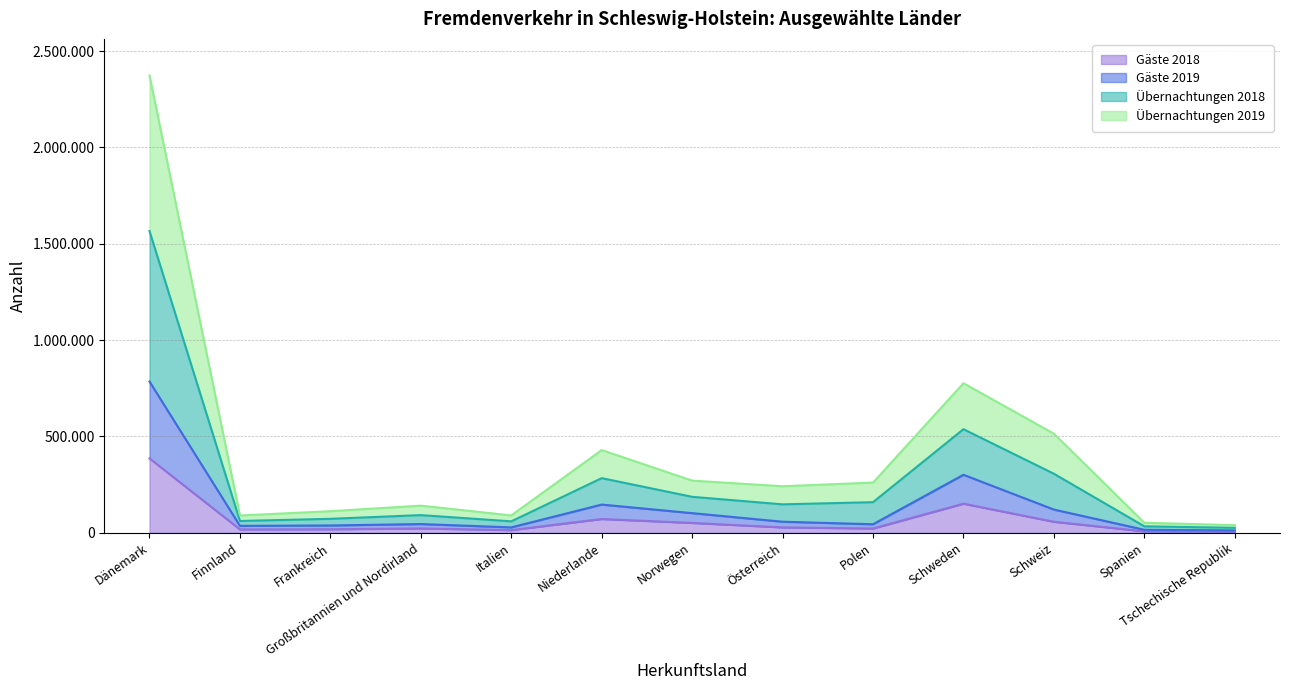

How many values in the Gäste 2018 series are below 22711?

6